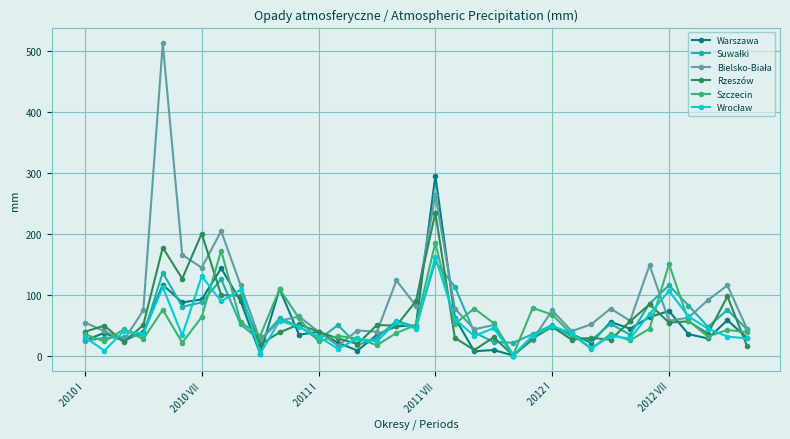

What is the highest value of the Rzeszów series?

234